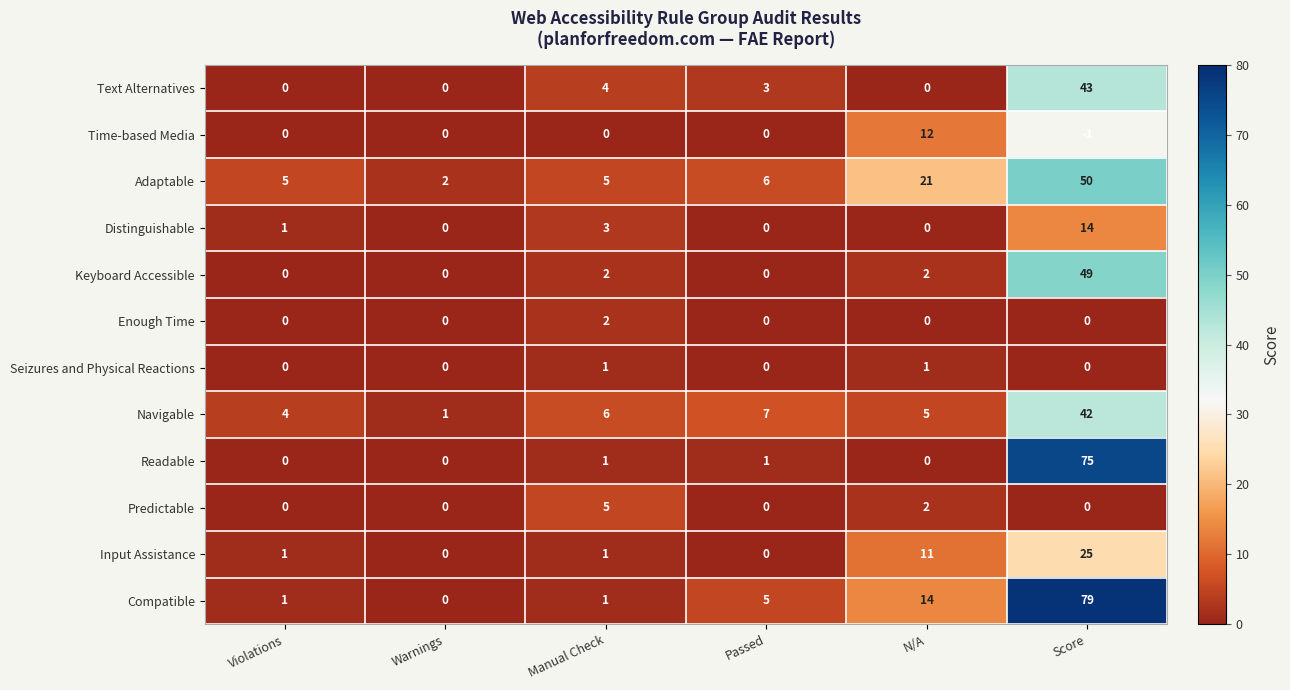

Is it true that Input Assistance equals 1 at Manual Check?

True